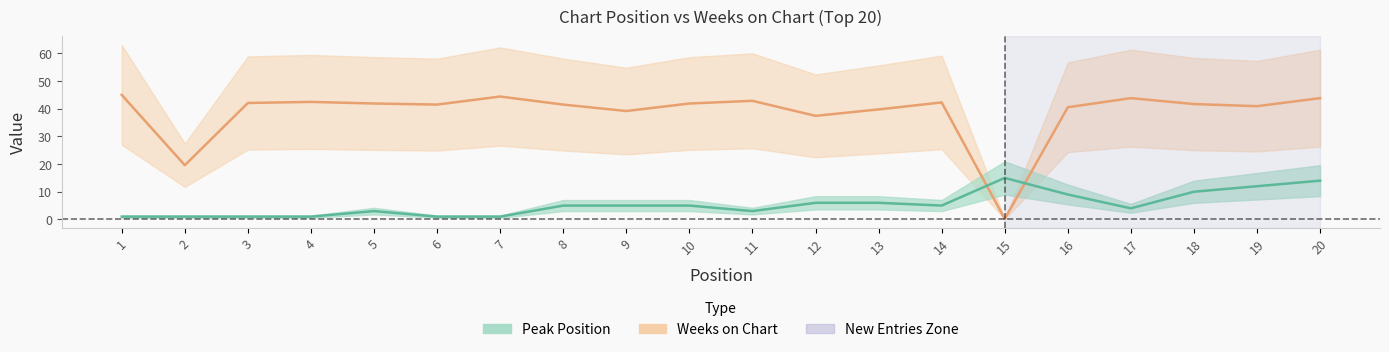

The Weeks on Chart series shows 22.3 at 12. True or false?

False